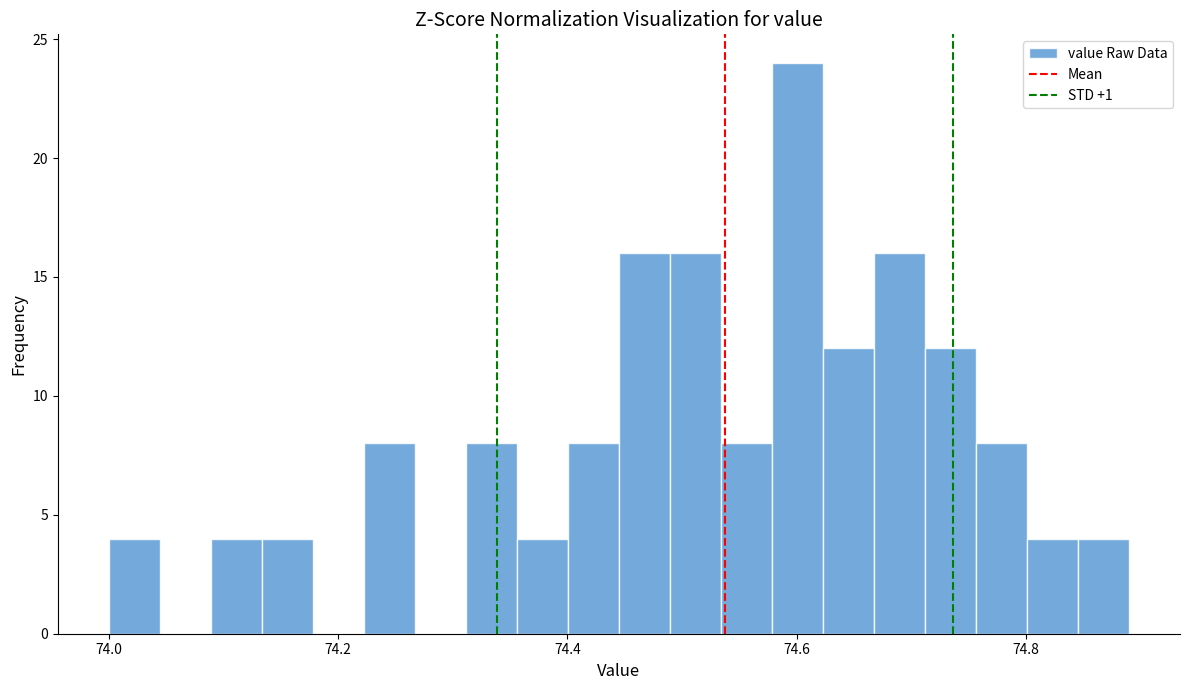

Read against the x-axis, roughly where is the centre of the tallest bar?

74.60